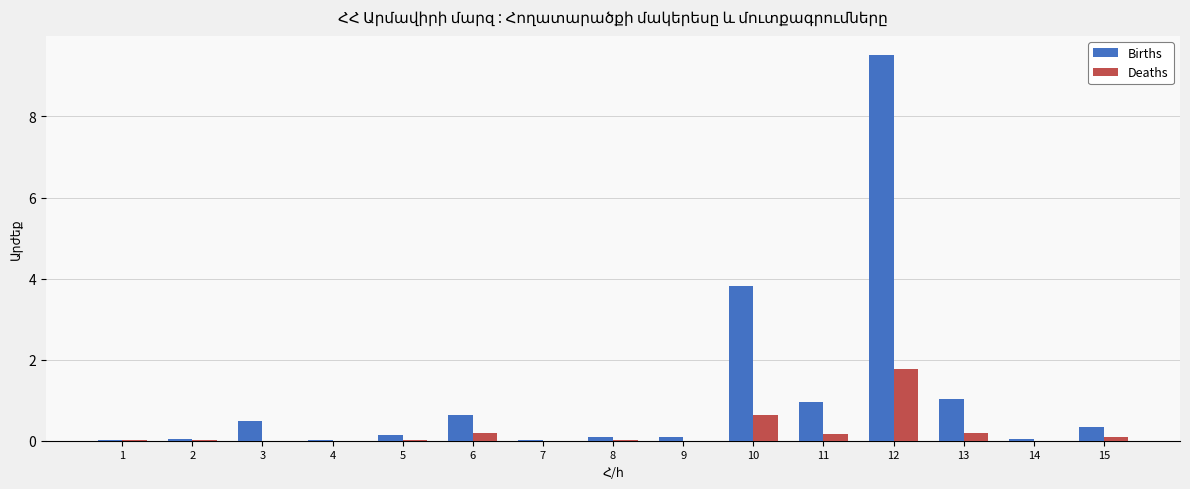

Which label corresponds to the largest value in the chart?

12